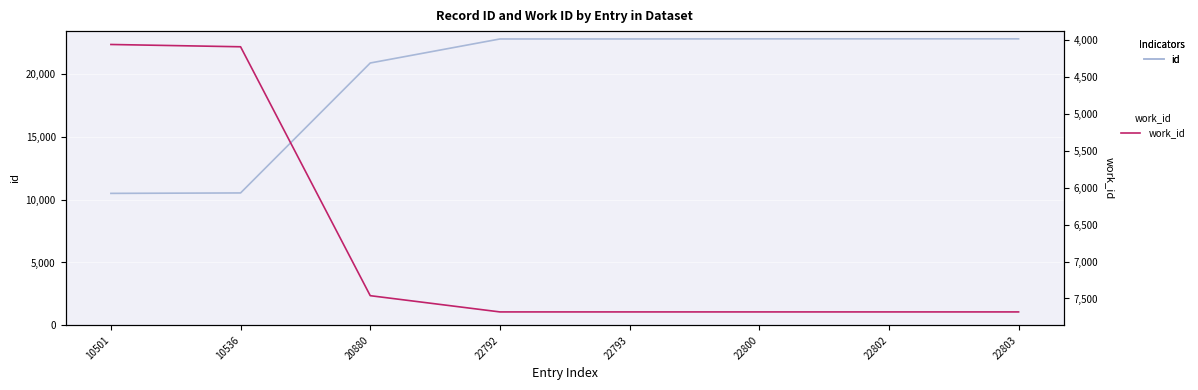

At how many categories does at least one series exceed 8016?

8